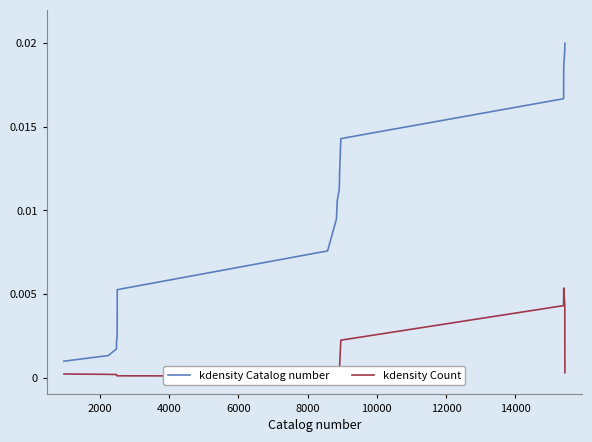

Is the value of kdensity Count at 16 greater than the value of kdensity Catalog number at 13?

No